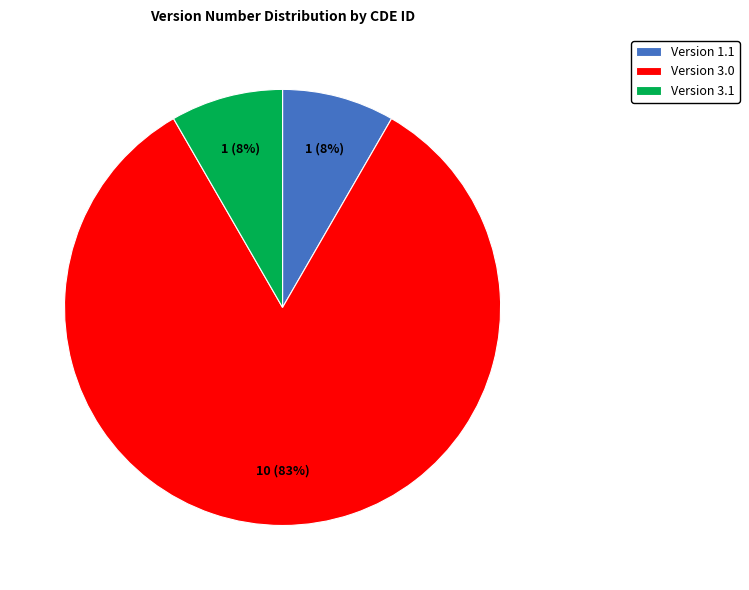

To the nearest percent, what portion does Version 1.1 represent?

8%